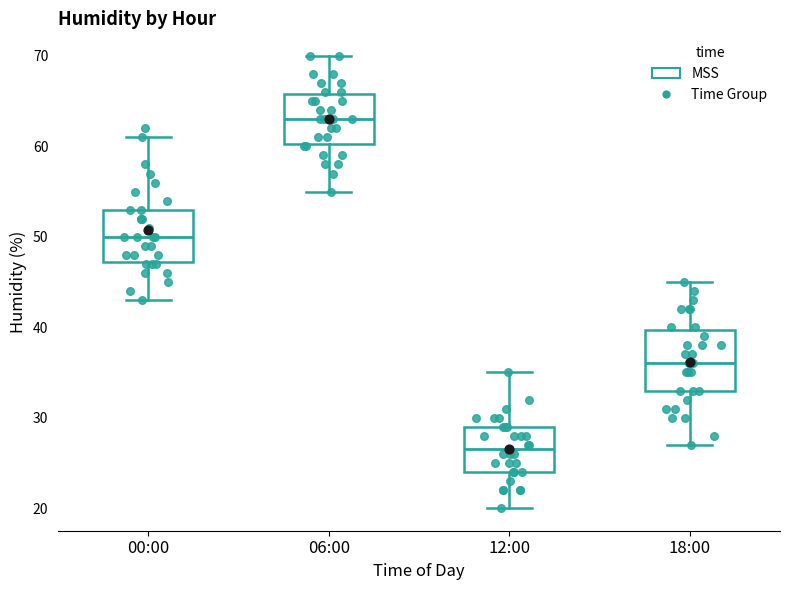

Reading left to right, read every box against the y-axis: the position of its median line, the range the box covers, and the ends of its whiskers. The values are not printed on the chart, so give them approximately, as read against the axis.

00:00: median 50, box 47 to 53, whiskers 43 to 61
06:00: median 63, box 60 to 66, whiskers 55 to 70
12:00: median 27, box 24 to 29, whiskers 20 to 35
18:00: median 36, box 33 to 40, whiskers 27 to 45